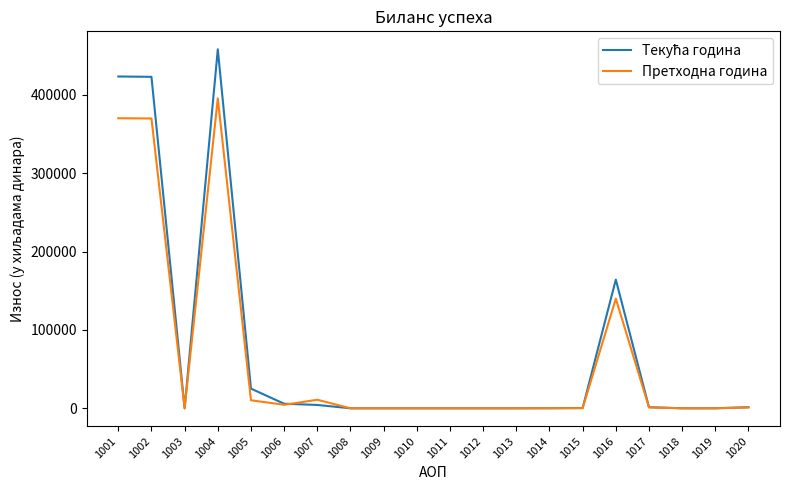

The value of Претходна година at 1004 is 521200. True or false?

False